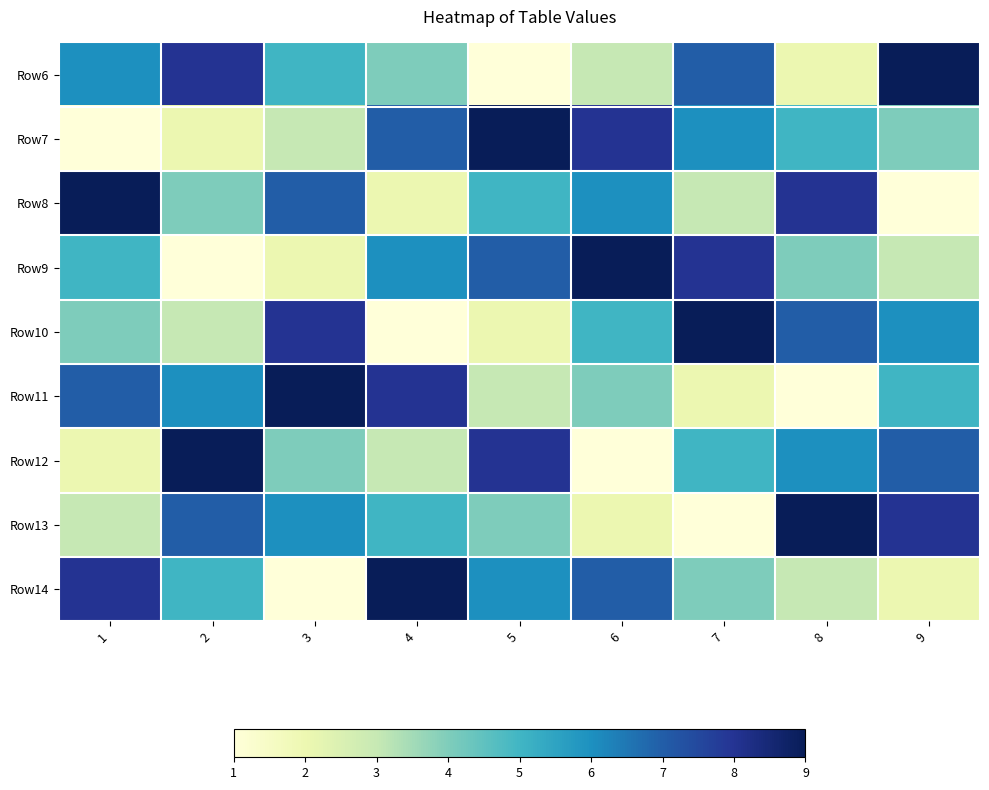

At which category is the sum across all series the highest?

1